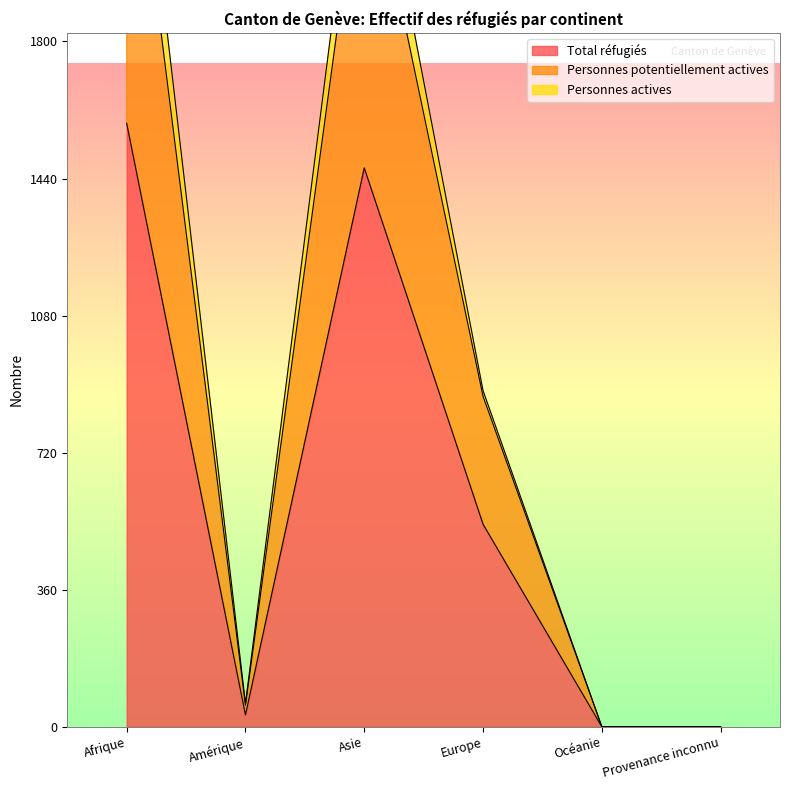

Is the value of Personnes potentiellement actives at Afrique greater than the value of Total réfugiés at Océanie?

Yes